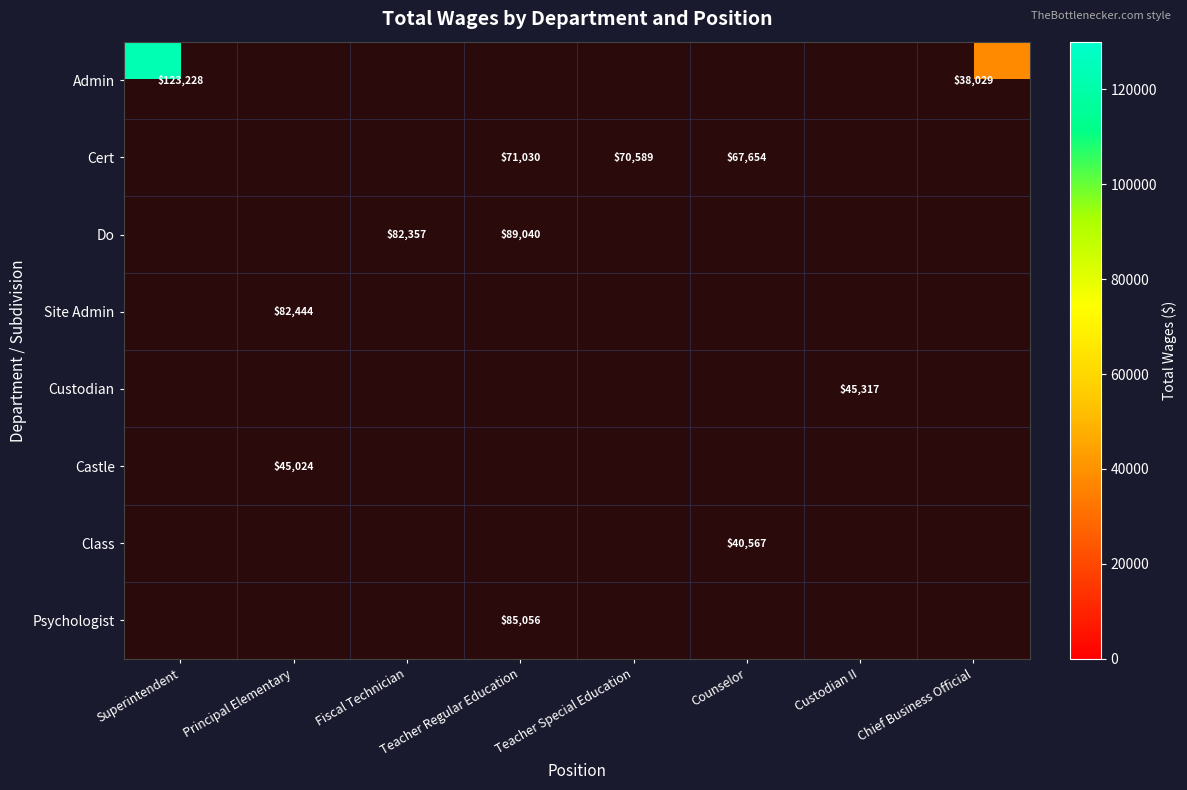

True or false: Custodian has a value of 45317 at Custodian II.

True